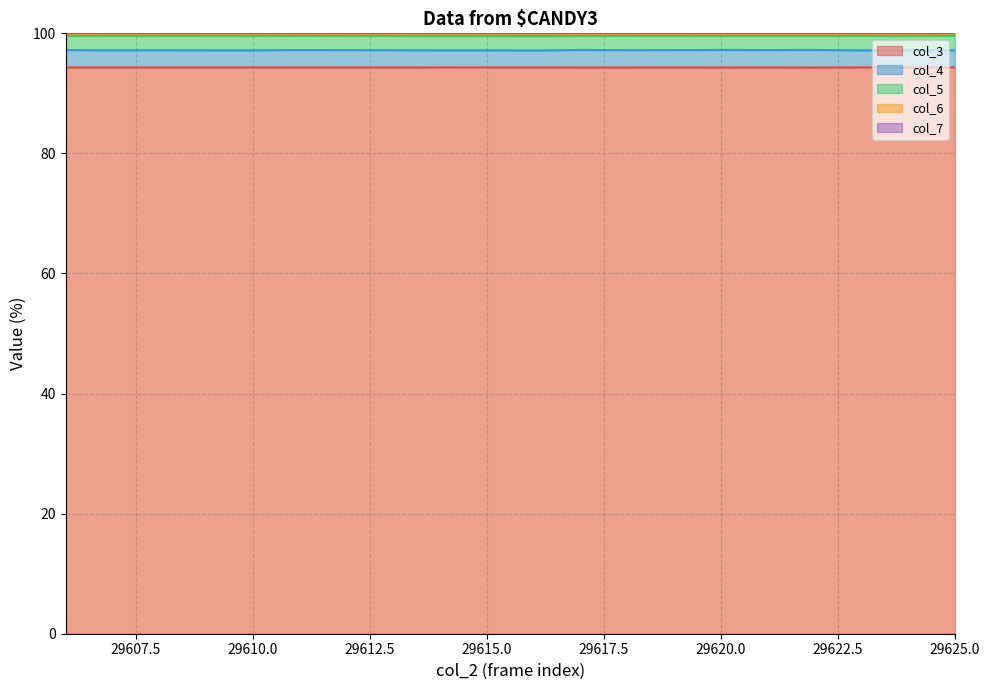

Reading left to right, what are all the values shown in this chart?

col_3_line: 94.3	94.3	94.3	94.3	94.3	94.3	94.3	94.3	94.3	94.3	94.3	94.3	94.3	94.3	94.3	94.3	94.3	94.3	94.3	94.3
col_4_line: 97.2	97.2	97.2	97.2	97.2	97.2	97.2	97.2	97.2	97.2	97.1	97.2	97.2	97.2	97.2	97.2	97.2	97.2	97.2	97.2
col_5_line: 99.6	99.6	99.6	99.6	99.6	99.6	99.6	99.6	99.6	99.6	99.6	99.6	99.6	99.6	99.6	99.6	99.6	99.6	99.6	99.6
col_6_line: 99.9	99.9	99.9	99.9	99.9	99.9	99.9	99.9	99.9	99.9	99.9	99.9	99.9	99.9	99.9	99.9	99.9	99.9	99.9	99.9
col_7_line: 100.0	100.0	100.0	100.0	100.0	100.0	100.0	100.0	100.0	100.0	100.0	100.0	100.0	100.0	100.0	100.0	100.0	100.0	100.0	100.0